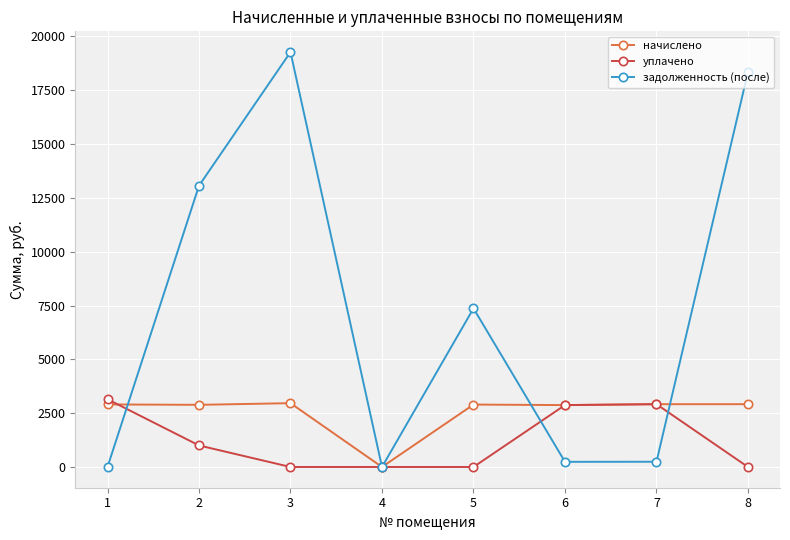

Between 5 and 7, which series saw the biggest shift?

задолженность (после)